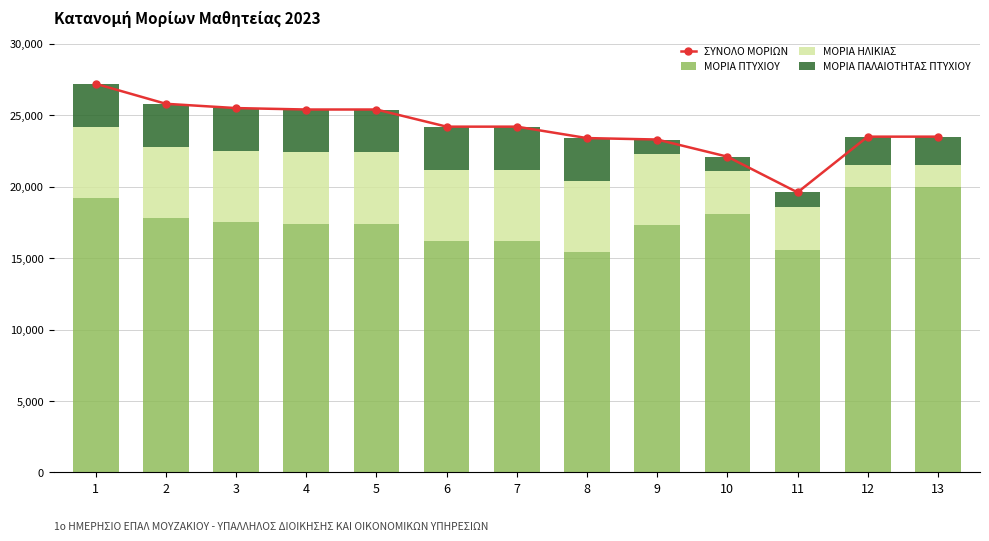

What is the difference between the ΜΟΡΙΑ ΠΑΛΑΙΟΤΗΤΑΣ ΠΤΥΧΙΟΥ values at 10 and 7?

2000